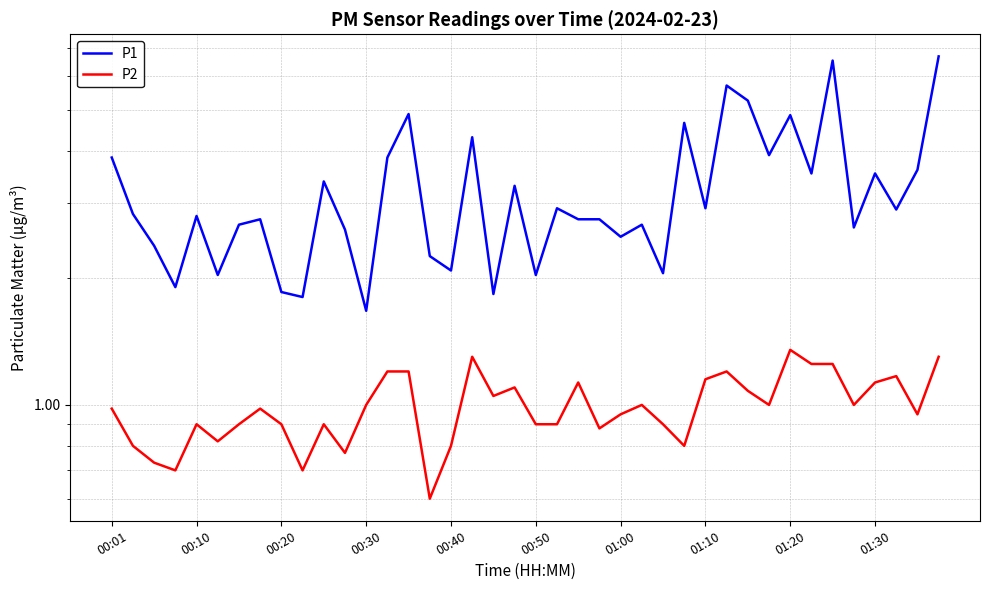

Which series has the largest total across all categories?

P1